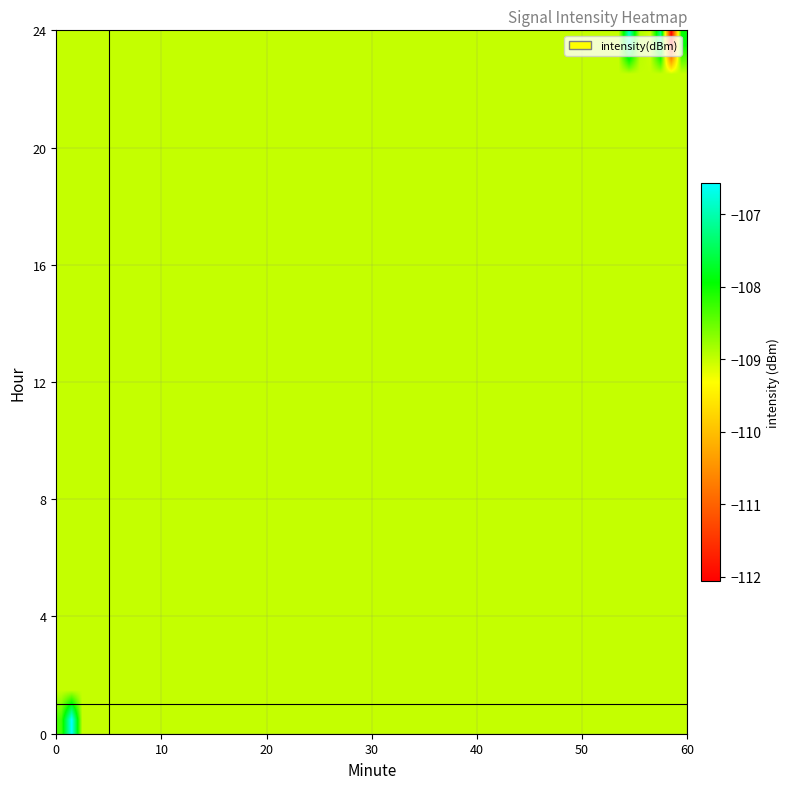

Reading left to right, what are all the values shown in this chart?

r0: 23.0	54.0	-101.4
r1: 23.0	54.0	-112.3
r2: 23.0	55.0	-107.7
r3: 23.0	55.0	-108.5
r4: 23.0	55.0	-110.2
r5: 23.0	55.0	-110.7
r6: 23.0	55.0	-106.6
r7: 23.0	55.0	-109.4
r8: 23.0	56.0	-108.0
r9: 23.0	56.0	-114.3
r10: 23.0	56.0	-101.0
r11: 23.0	56.0	-113.2
r12: 23.0	56.0	-108.8
r13: 23.0	57.0	-109.0
r14: 23.0	57.0	-103.6
r15: 23.0	57.0	-109.4
r16: 23.0	57.0	-107.5
r17: 23.0	57.0	-106.1
r18: 23.0	57.0	-107.6
r19: 23.0	58.0	-120.8
r20: 23.0	58.0	-108.0
r21: 23.0	58.0	-109.7
r22: 23.0	58.0	-111.8
r23: 23.0	58.0	-109.9
r24: 23.0	59.0	-101.7
r25: 23.0	59.0	-105.0
r26: 23.0	59.0	-111.4
r27: 23.0	59.0	-109.2
r28: 23.0	59.0	-108.6
r29: 23.0	59.0	-111.6
r30: 0.0	0.0	-106.5
r31: 0.0	0.0	-107.6
r32: 0.0	0.0	-111.1
r33: 0.0	0.0	-111.4
r34: 0.0	0.0	-107.6
r35: 0.0	0.0	-105.9
r36: 0.0	1.0	-105.2
r37: 0.0	1.0	-105.7
r38: 0.0	1.0	-105.6
r39: 0.0	1.0	-109.8